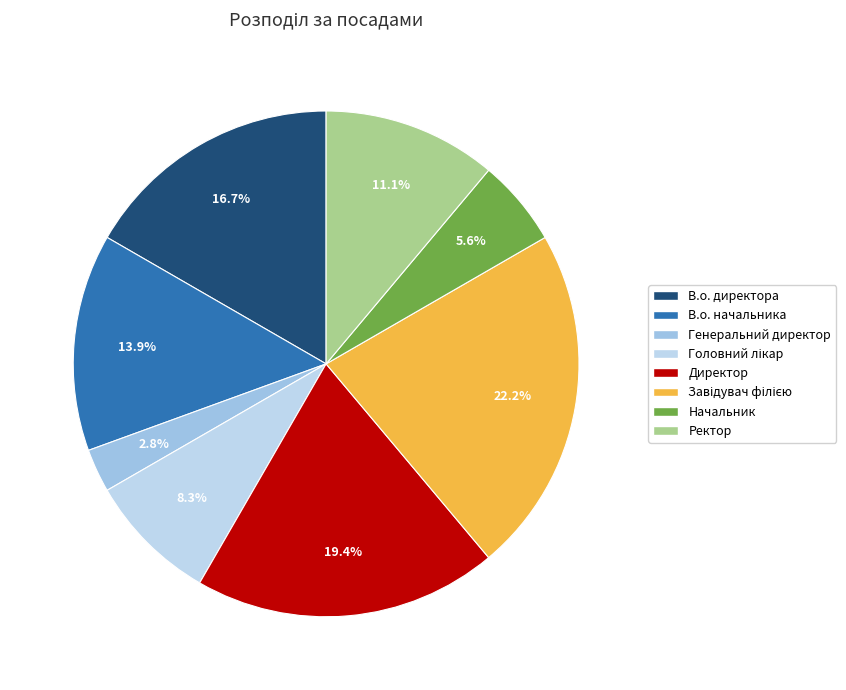

What is the smallest slice in the pie chart?

Генеральний директор